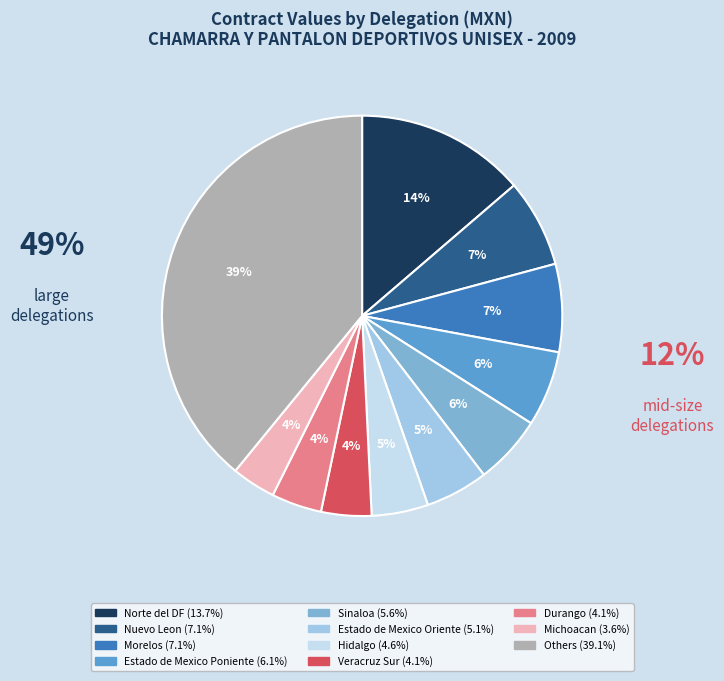

Does any single category account for the majority?

No